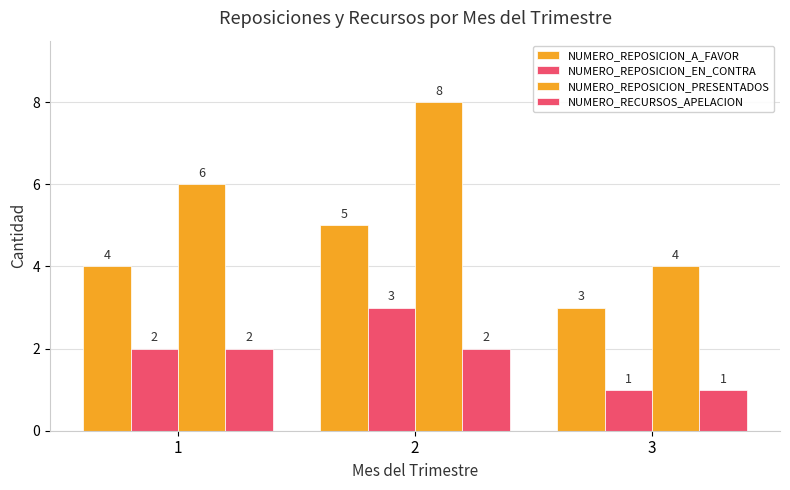

How many categories are shown in the chart?

3